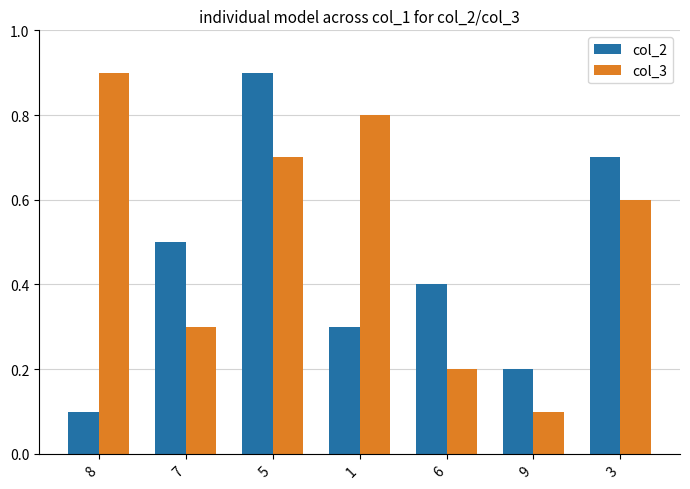

Count the col_2 values in the range 2 to 7.

5